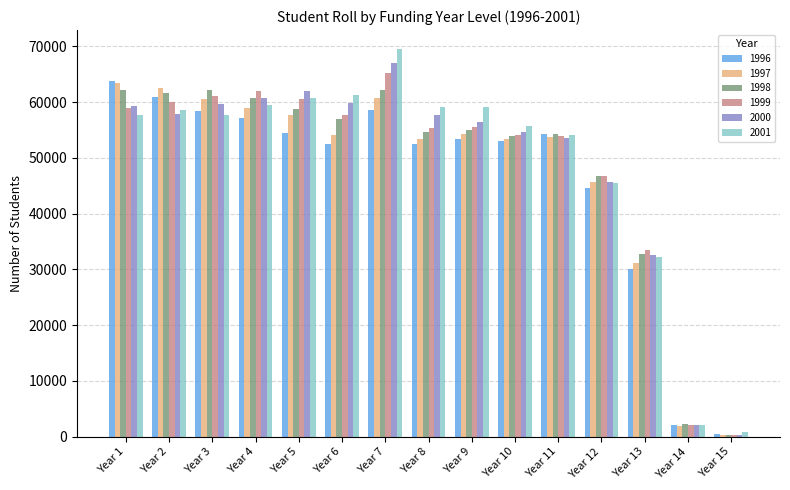

What is the sum of all 1998 values?

724579